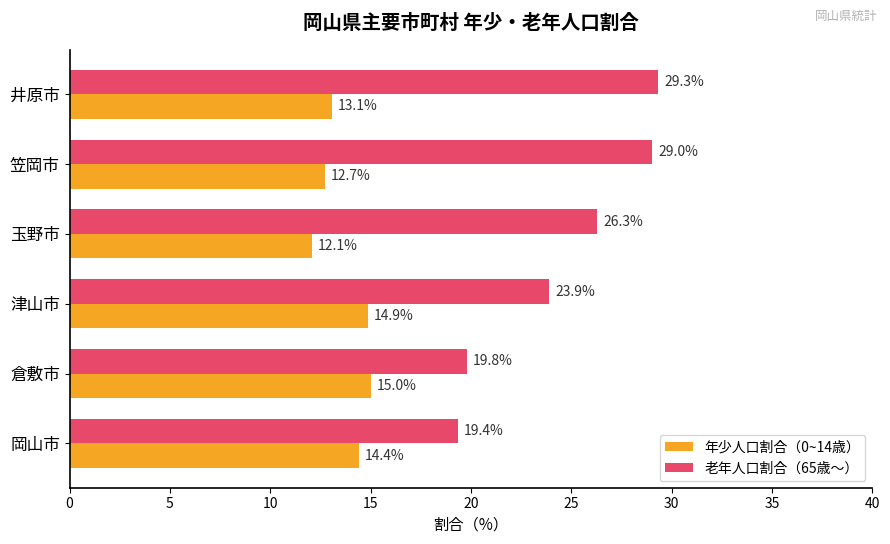

True or false: 年少人口割合（0~14歳） has a value of 19.1 at 玉野市.

False